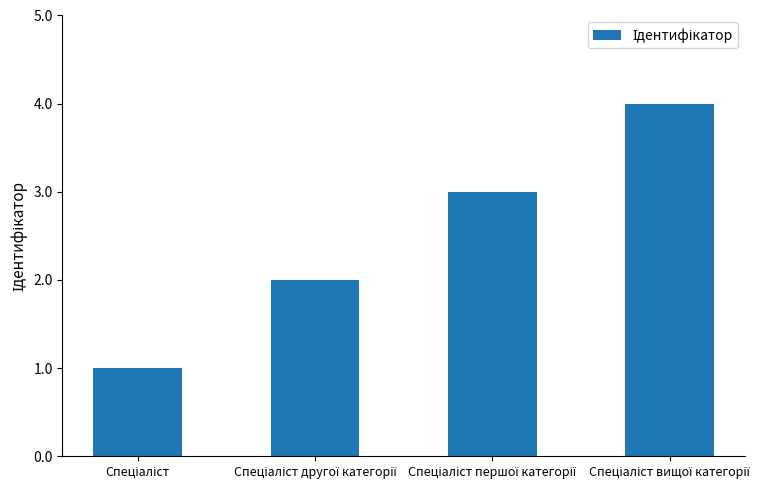

Does the chart contain stacked bars?

No